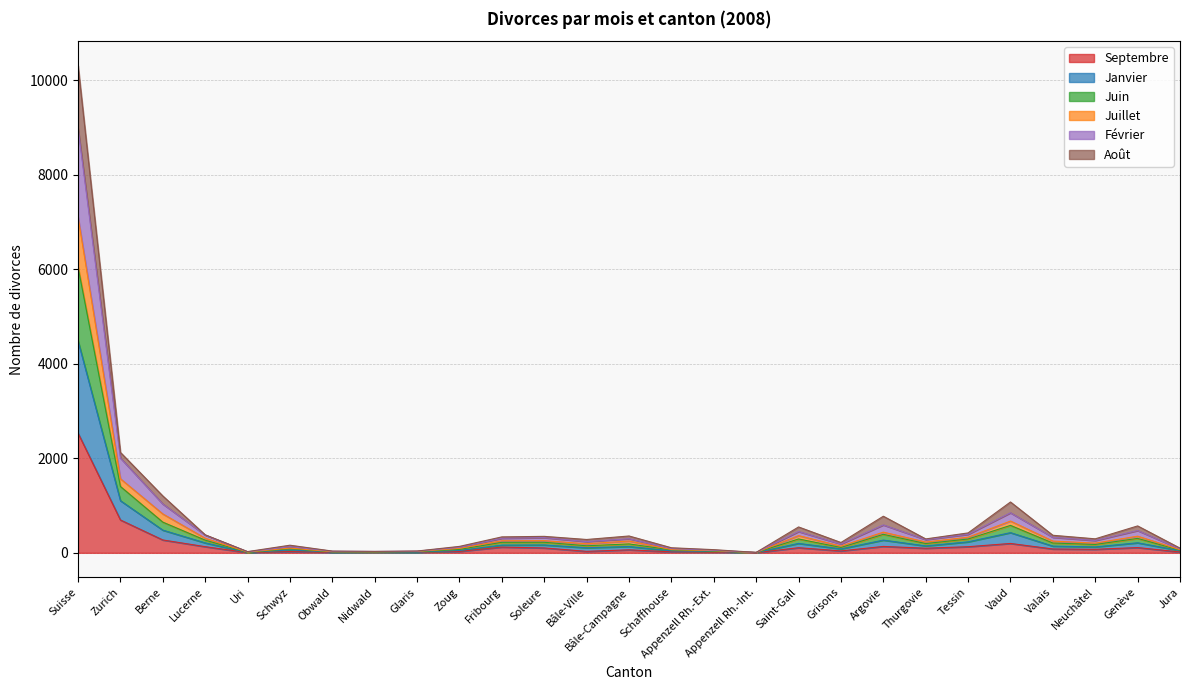

What is the highest value of the Septembre series?

2532